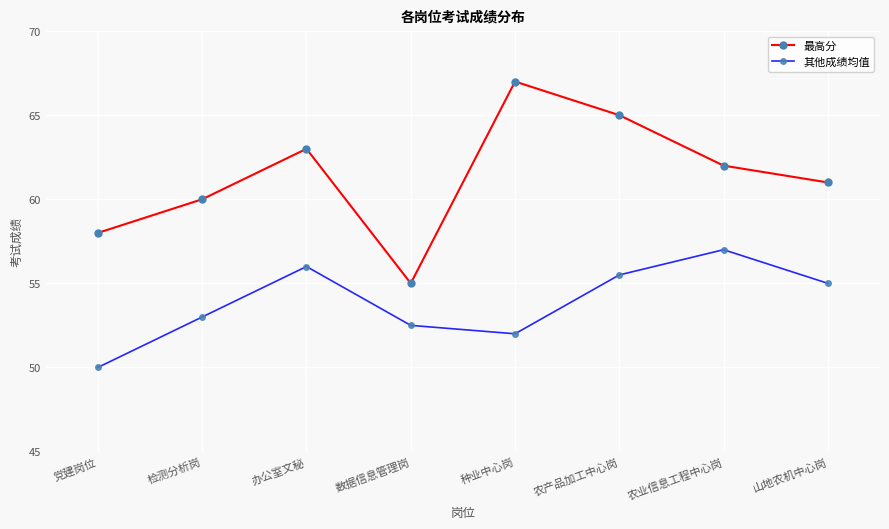

Where is 最高分 nearest to the value 61?

山地农机中心岗